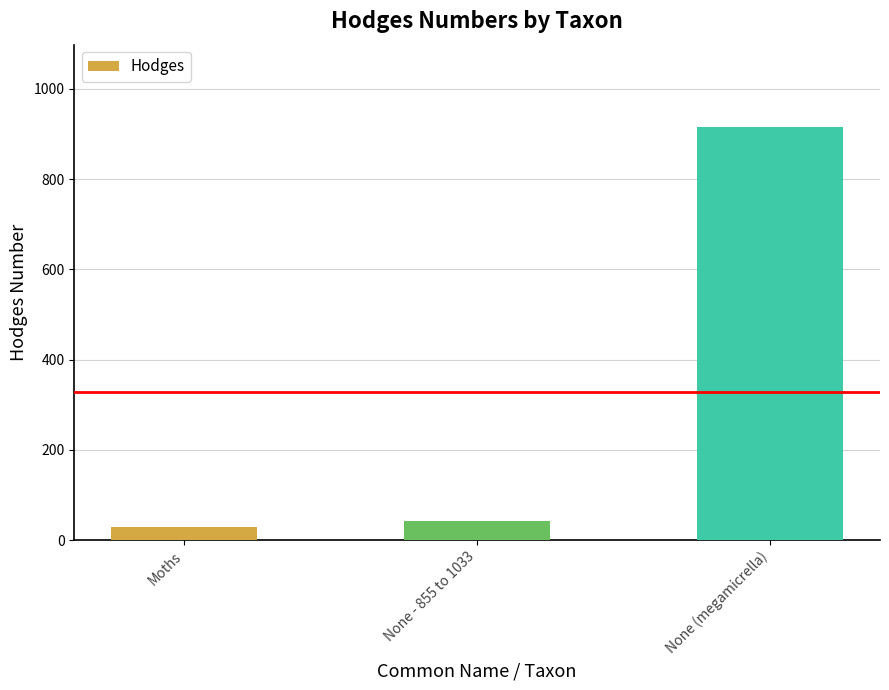

What position from the right is None (megamicrella)?

1